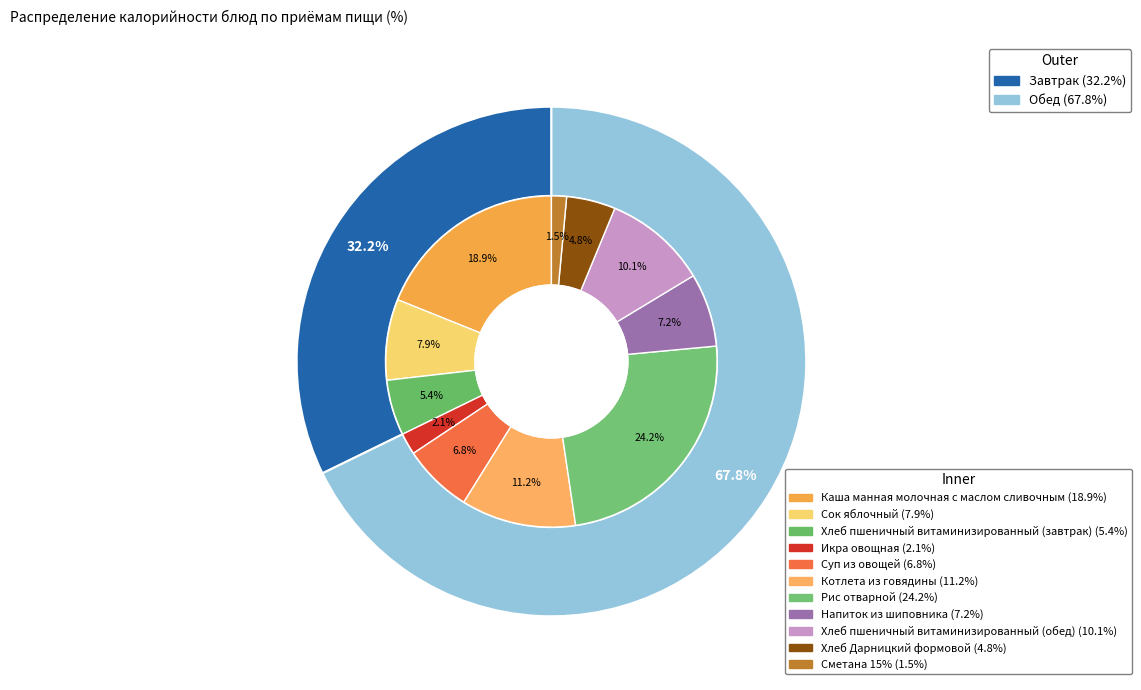

What is the total percentage of Напиток из шиповника and Рис отварной?

31.3%